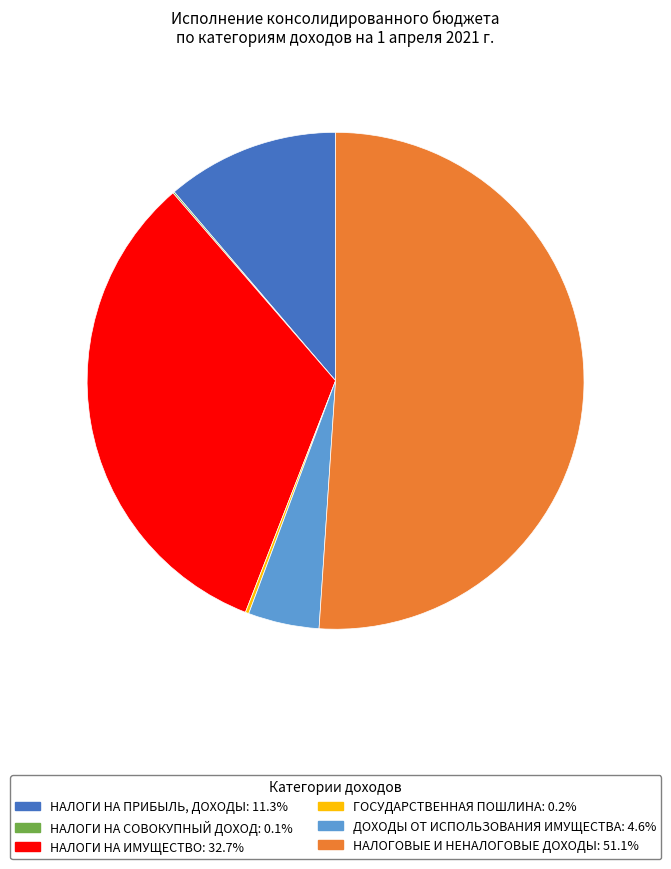

Which slice is the largest?

НАЛОГОВЫЕ И НЕНАЛОГОВЫЕ ДОХОДЫ